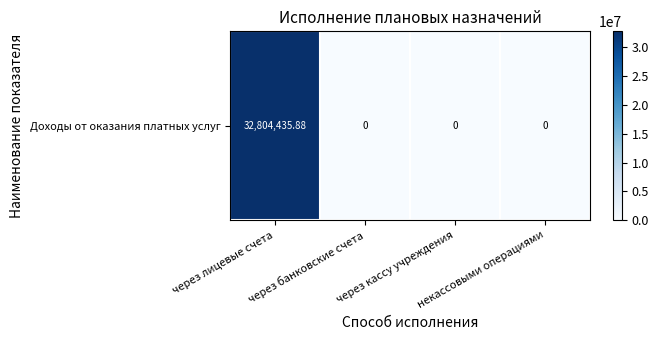

Rank the categories by value from highest to lowest.

через лицевые счета, через банковские счета, через кассу учреждения, некассовыми операциями